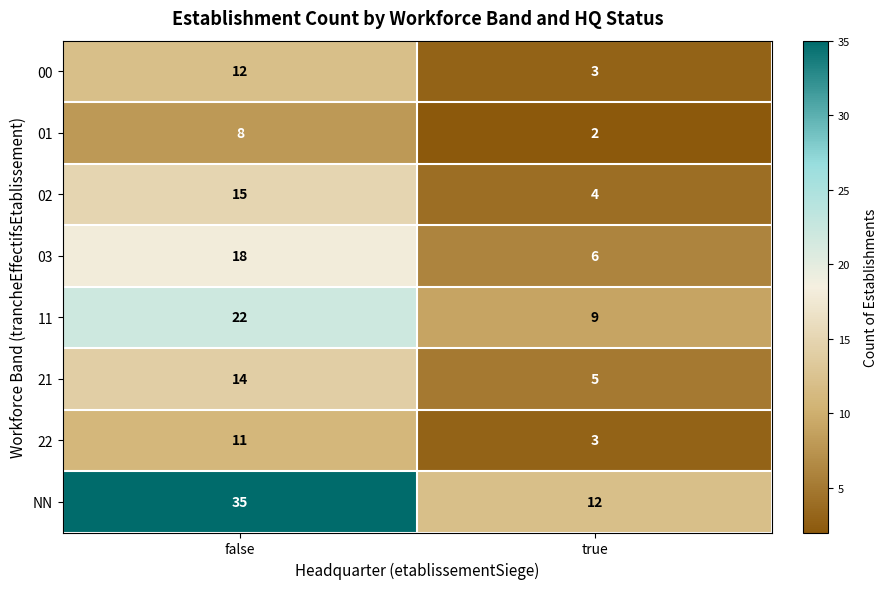

Reading right to left, extract all data points from this chart.

00: 3	12
01: 2	8
02: 4	15
03: 6	18
11: 9	22
21: 5	14
22: 3	11
NN: 12	35